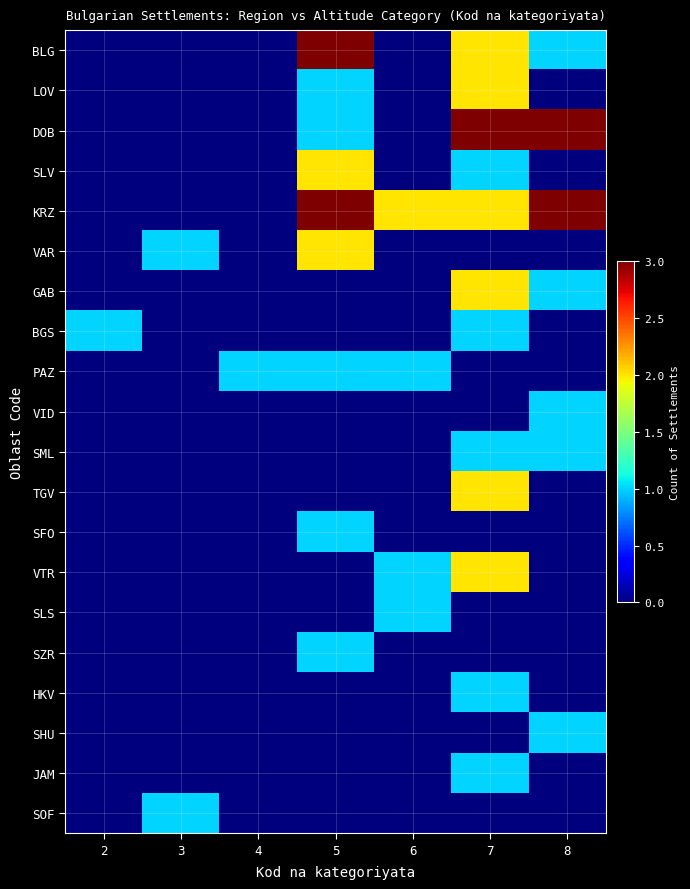

Reading left to right, extract all data points from this chart.

BLG: 2=0	3=0	4=0	5=3	6=0	7=2	8=1
LOV: 2=0	3=0	4=0	5=1	6=0	7=2	8=0
DOB: 2=0	3=0	4=0	5=1	6=0	7=3	8=3
SLV: 2=0	3=0	4=0	5=2	6=0	7=1	8=0
KRZ: 2=0	3=0	4=0	5=3	6=2	7=2	8=3
VAR: 2=0	3=1	4=0	5=2	6=0	7=0	8=0
GAB: 2=0	3=0	4=0	5=0	6=0	7=2	8=1
BGS: 2=1	3=0	4=0	5=0	6=0	7=1	8=0
PAZ: 2=0	3=0	4=1	5=1	6=1	7=0	8=0
VID: 2=0	3=0	4=0	5=0	6=0	7=0	8=1
SML: 2=0	3=0	4=0	5=0	6=0	7=1	8=1
TGV: 2=0	3=0	4=0	5=0	6=0	7=2	8=0
SFO: 2=0	3=0	4=0	5=1	6=0	7=0	8=0
VTR: 2=0	3=0	4=0	5=0	6=1	7=2	8=0
SLS: 2=0	3=0	4=0	5=0	6=1	7=0	8=0
SZR: 2=0	3=0	4=0	5=1	6=0	7=0	8=0
HKV: 2=0	3=0	4=0	5=0	6=0	7=1	8=0
SHU: 2=0	3=0	4=0	5=0	6=0	7=0	8=1
JAM: 2=0	3=0	4=0	5=0	6=0	7=1	8=0
SOF: 2=0	3=1	4=0	5=0	6=0	7=0	8=0